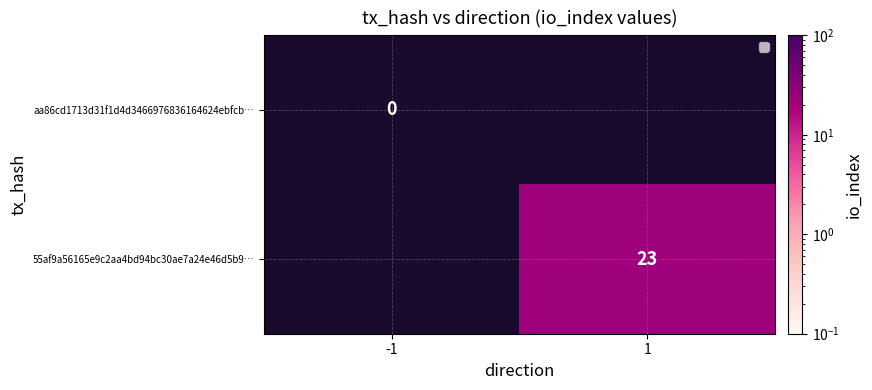

The aa86cd1713d31f1d4d3466976836164624ebfcb… series shows 0.0 at -1. True or false?

True